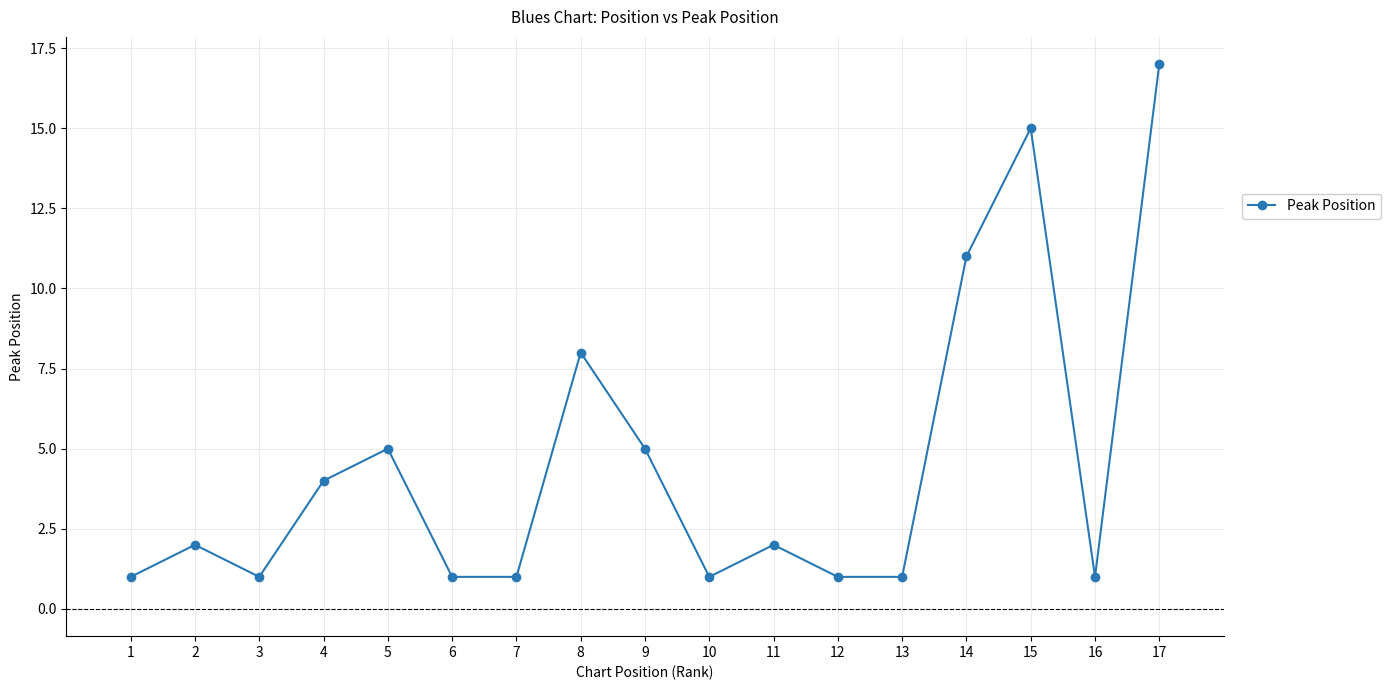

How many lines are shown in the chart?

1